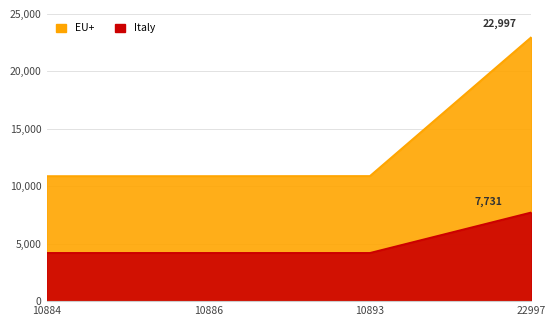

Does the chart have visible grid lines?

Yes